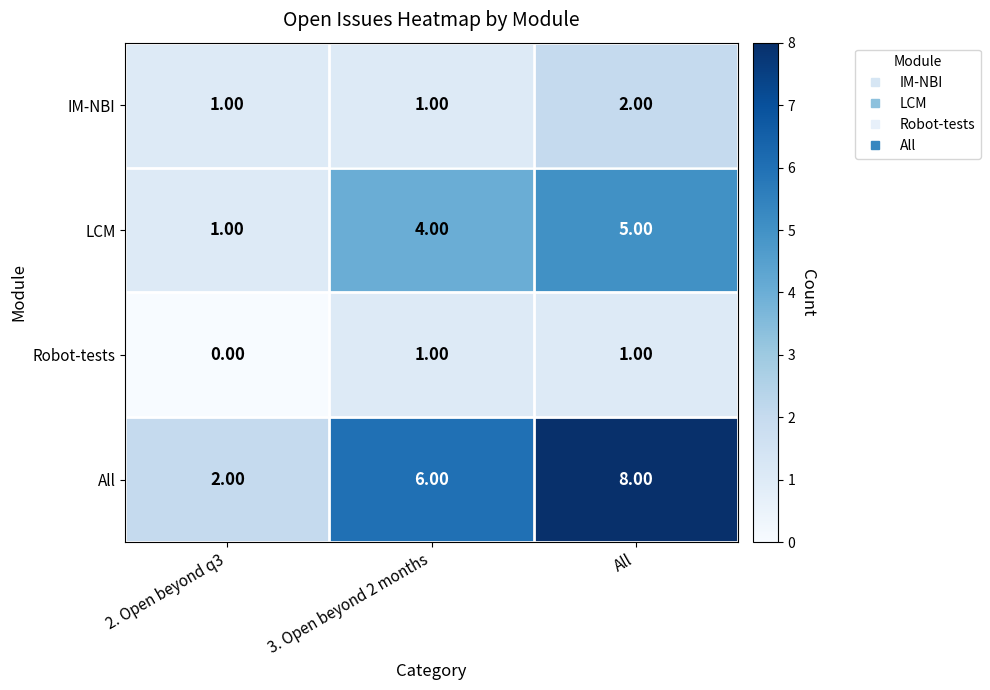

Which series changed the most between 3. Open beyond 2 months and All?

All